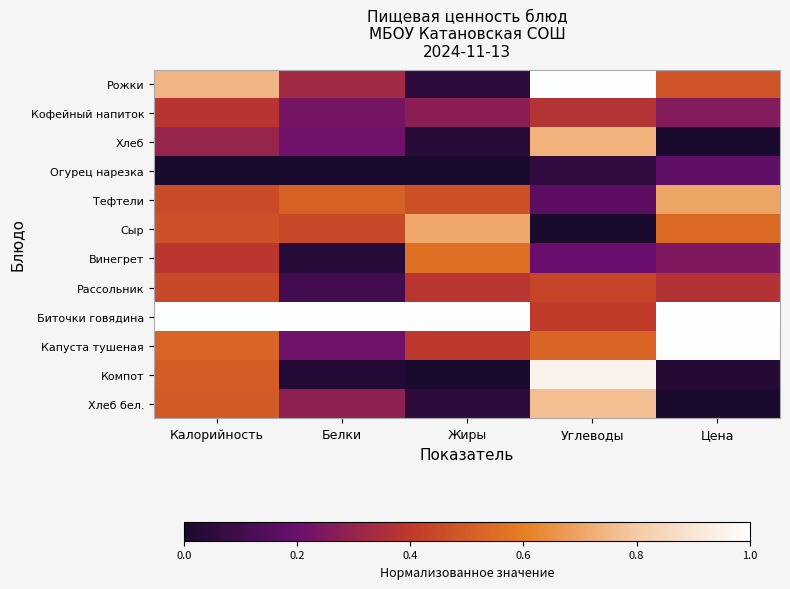

At which category does the chart reach its peak across all series?

Углеводы